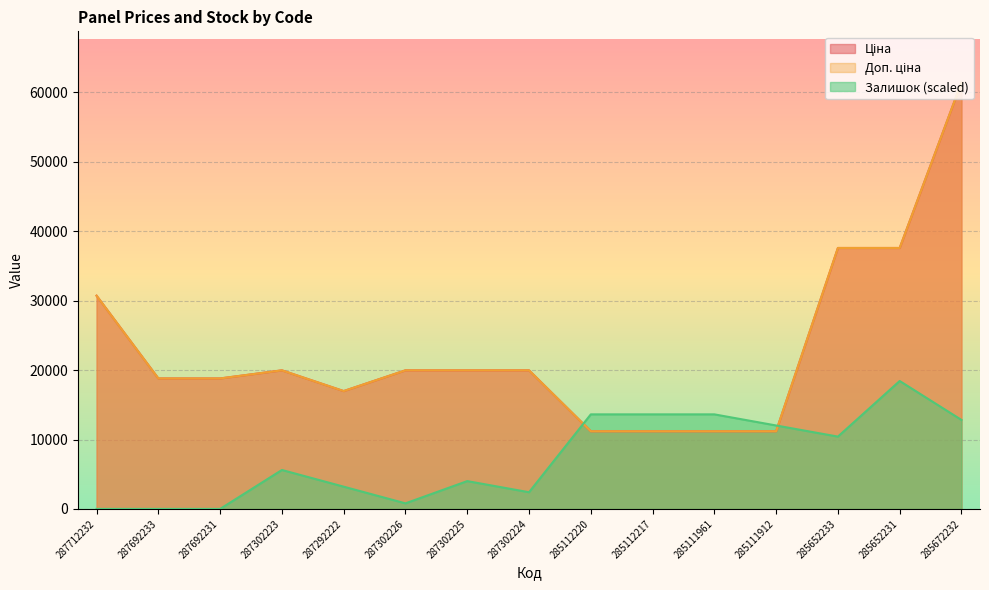

True or false: Ціна and Доп. ціна intersect in this chart.

False